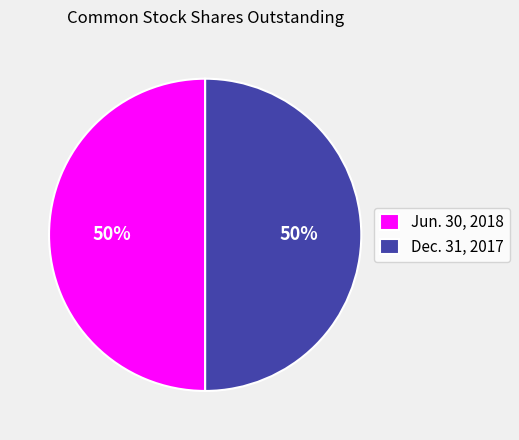

To the nearest percent, what is the combined percentage of Jun. 30, 2018 and Dec. 31, 2017?

100%